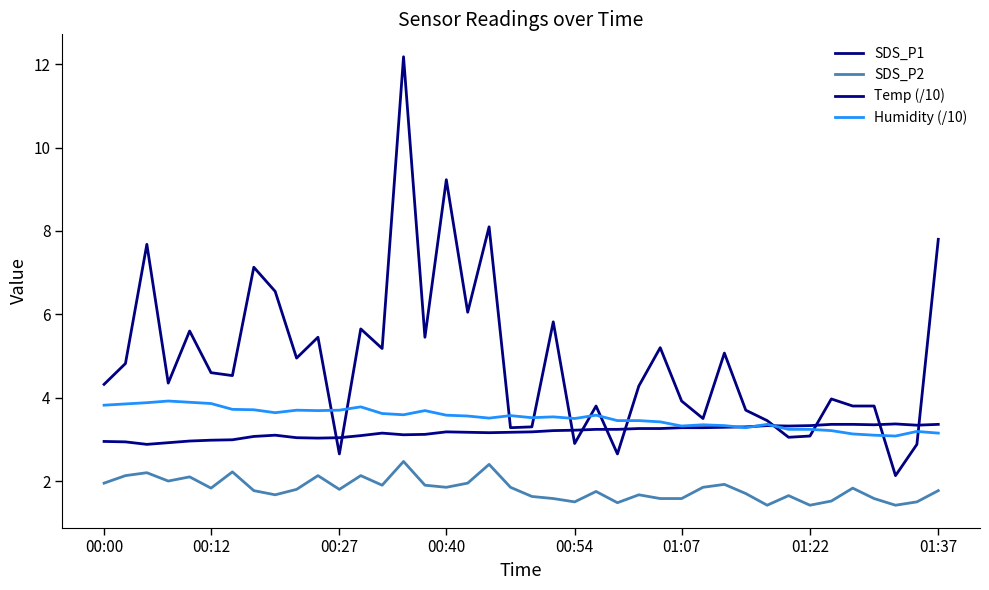

How many lines are shown in the chart?

4